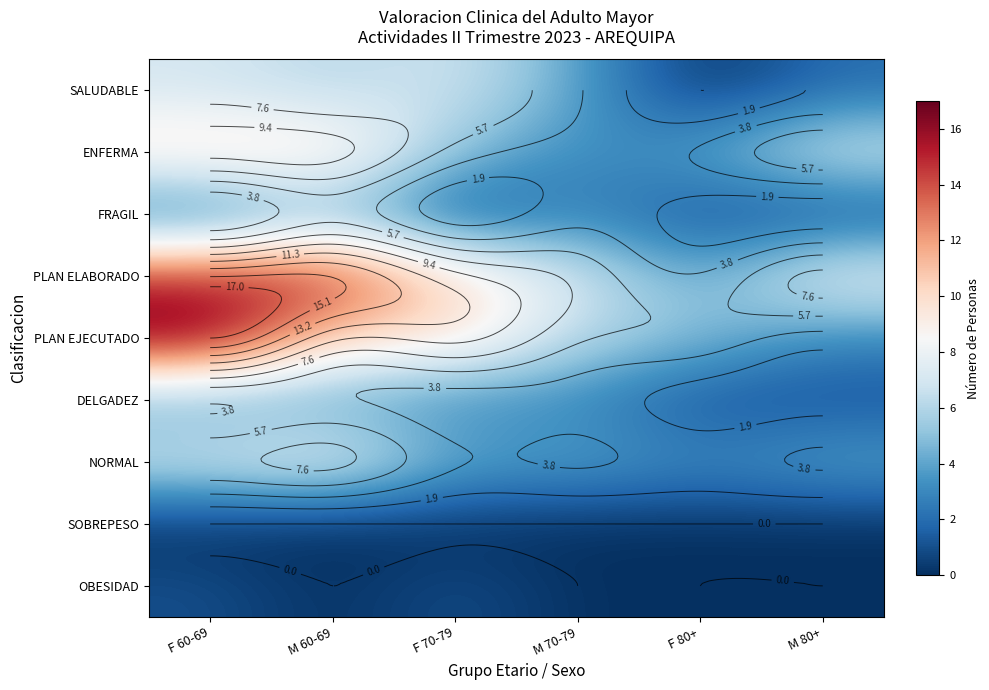

Between M 70-79 and M 80+, which series saw the biggest shift?

ENFERMA